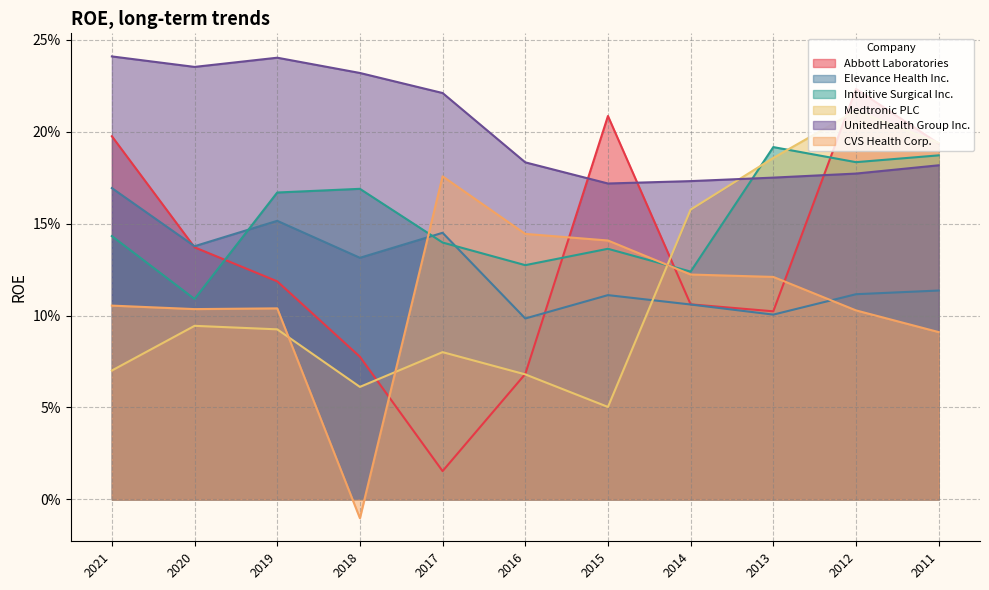

At which category does Elevance Health Inc. reach its first local peak?

2019